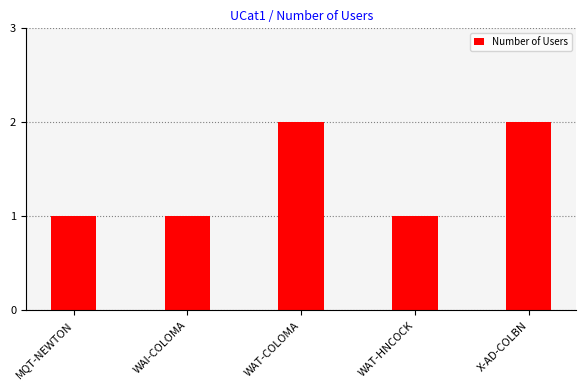

Is it true that the value at WAT-HNCOCK is 2?

False